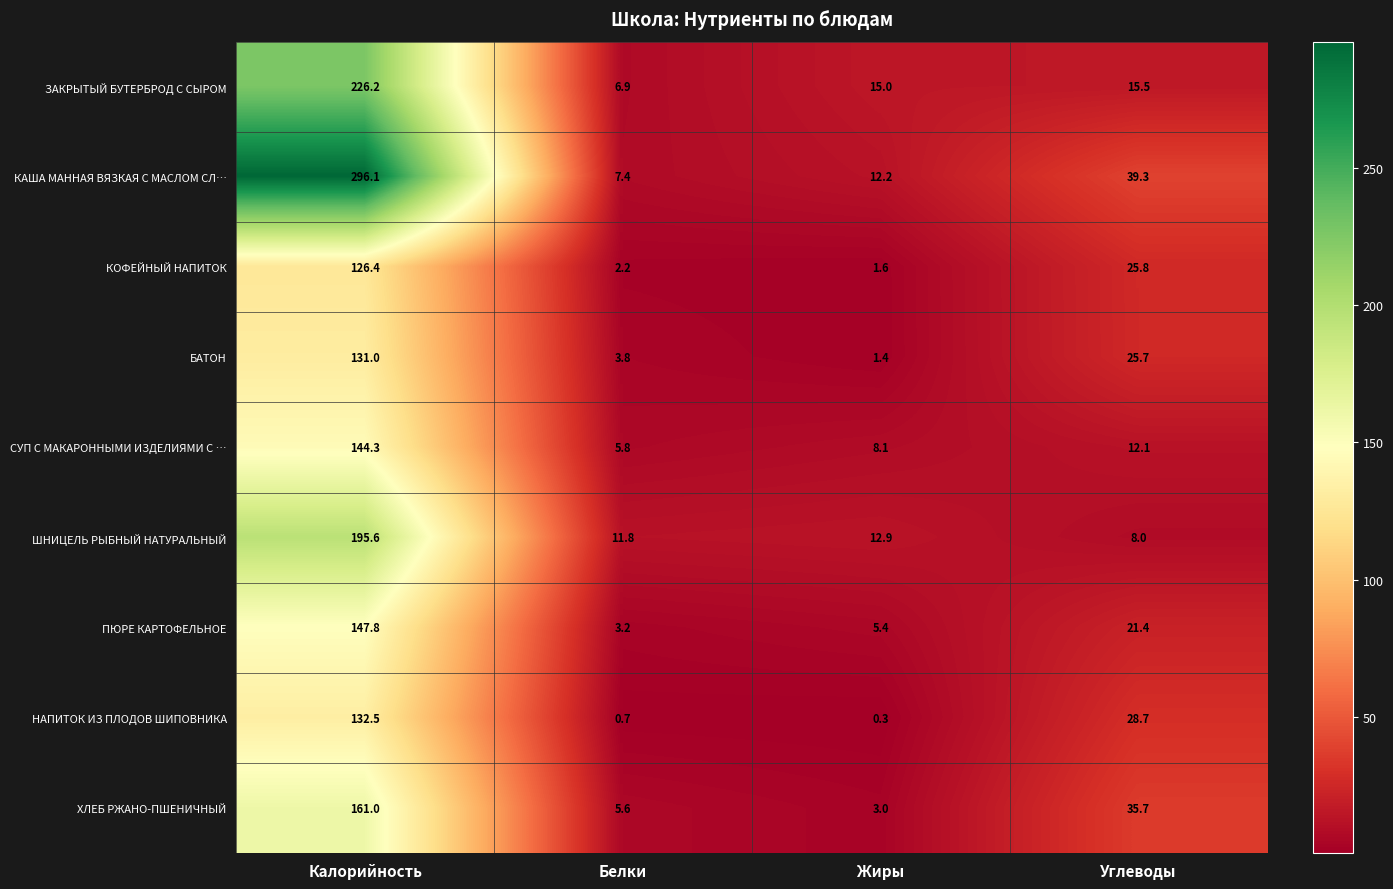

What is the smallest value displayed?

0.3